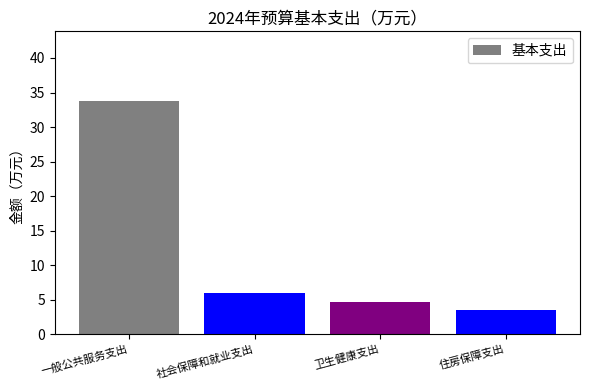

What is the change in value from 一般公共服务支出 to 社会保障和就业支出?

-27.8